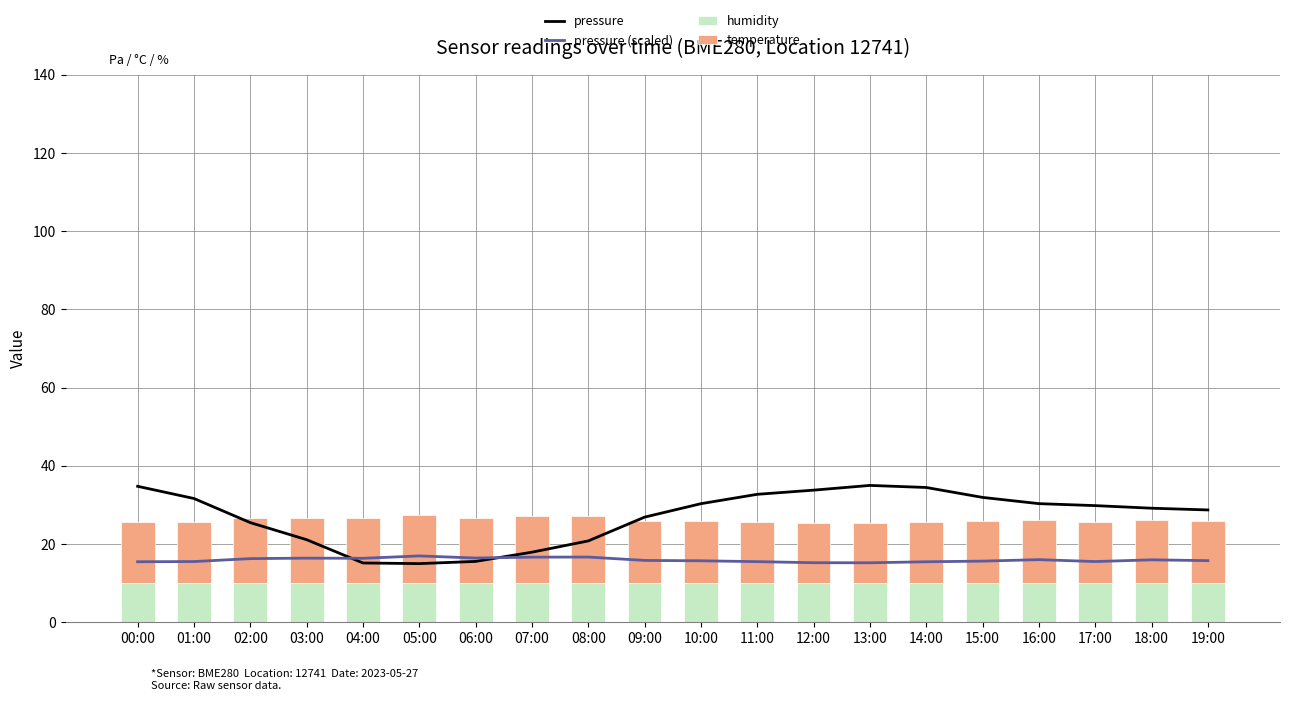

Reading left to right, list all the values displayed in this chart.

pressure: 00:00=34.8	01:00=31.7	02:00=25.5	03:00=21.1	04:00=15.2	05:00=15.0	06:00=15.6	07:00=17.9	08:00=20.8	09:00=26.9	10:00=30.3	11:00=32.7	12:00=33.8	13:00=35.0	14:00=34.5	15:00=31.9	16:00=30.3	17:00=29.8	18:00=29.2	19:00=28.7
pressure (scaled): 00:00=15.5	01:00=15.5	02:00=16.3	03:00=16.4	04:00=16.4	05:00=17.0	06:00=16.4	07:00=16.7	08:00=16.7	09:00=15.8	10:00=15.7	11:00=15.5	12:00=15.2	13:00=15.2	14:00=15.5	15:00=15.6	16:00=16.0	17:00=15.5	18:00=16.0	19:00=15.8
humidity: 00:00=10.0	01:00=10.0	02:00=10.0	03:00=10.0	04:00=10.0	05:00=10.0	06:00=10.0	07:00=10.0	08:00=10.0	09:00=10.0	10:00=10.0	11:00=10.0	12:00=10.0	13:00=10.0	14:00=10.0	15:00=10.0	16:00=10.0	17:00=10.0	18:00=10.0	19:00=10.0
temperature: 00:00=15.6	01:00=15.7	02:00=16.6	03:00=16.8	04:00=16.7	05:00=17.5	06:00=16.8	07:00=17.1	08:00=17.1	09:00=16.0	10:00=15.9	11:00=15.6	12:00=15.3	13:00=15.3	14:00=15.6	15:00=15.8	16:00=16.3	17:00=15.7	18:00=16.2	19:00=15.9